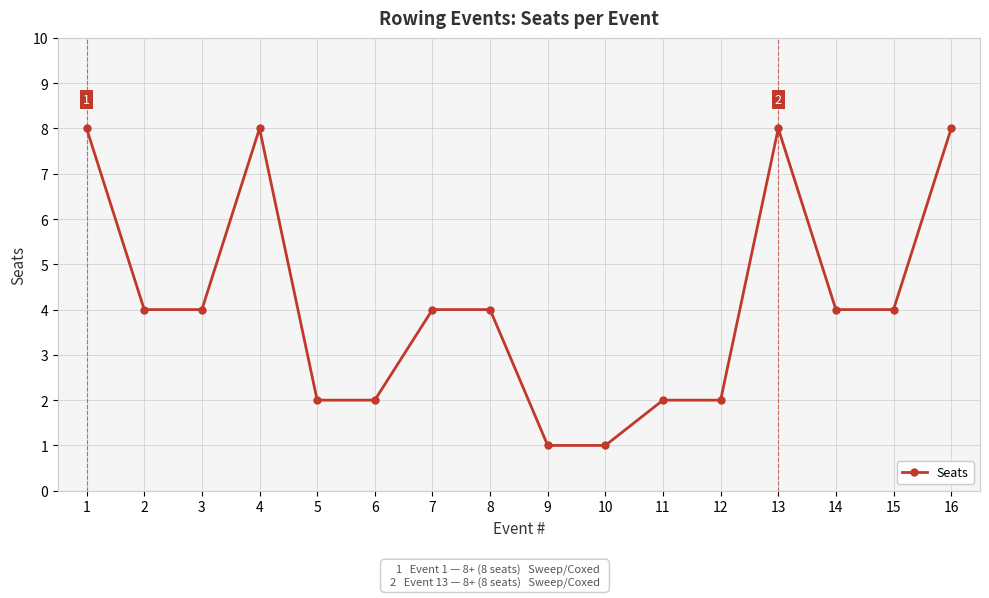

True or false: the data shows 4 at 8.

True